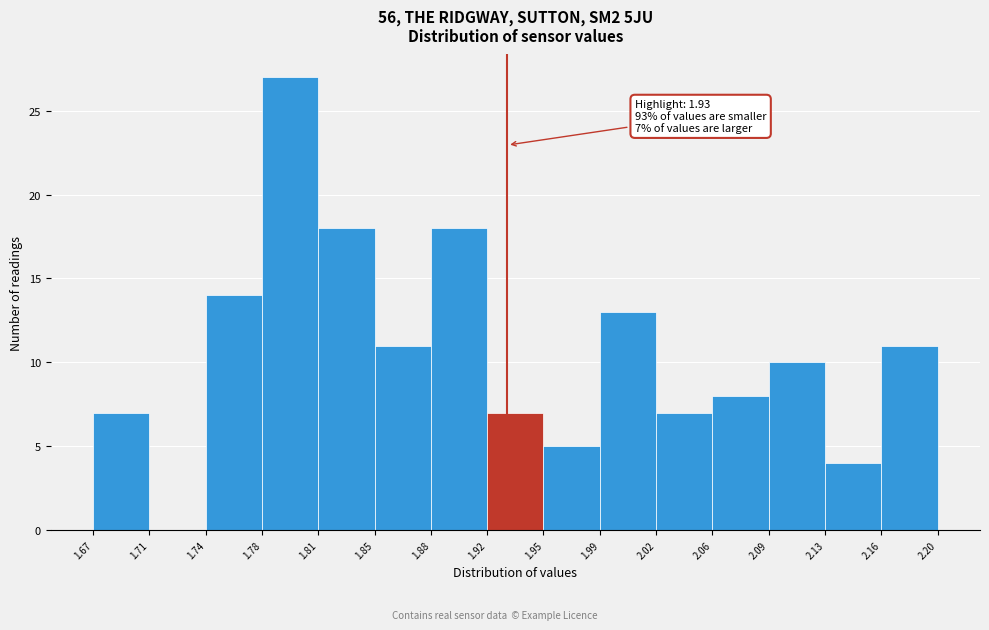

Over which range of the x-axis is the bar tallest?

1.78 to 1.81